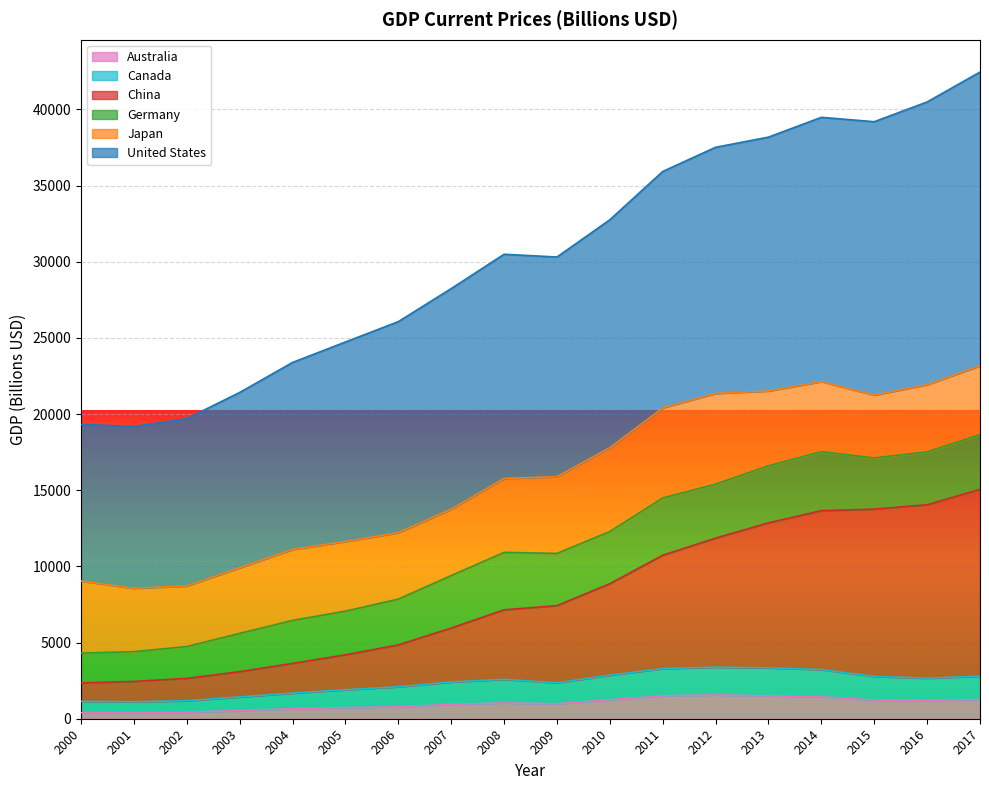

True or false: Australia has a value of 1558.7 at 2012.

True